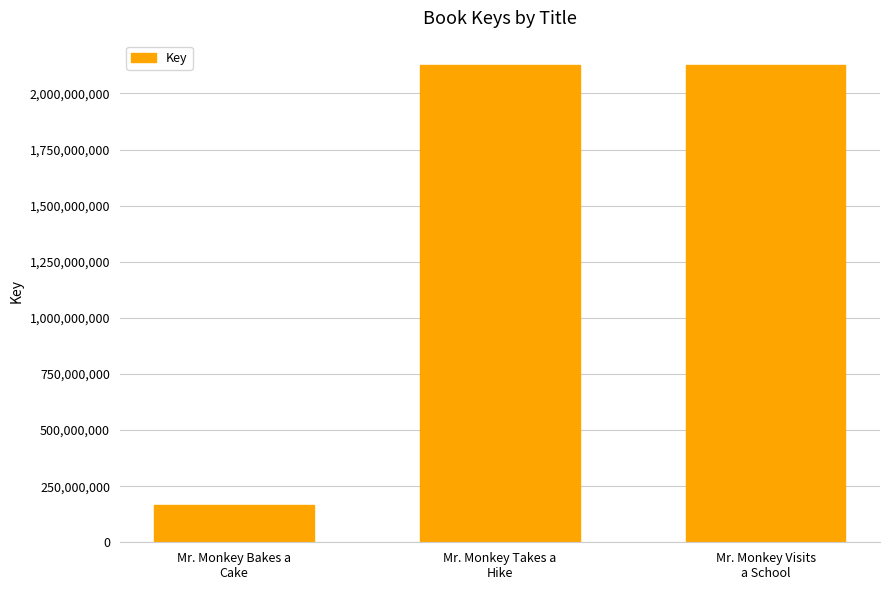

What position from the right is Mr. Monkey Visits
a School?

1